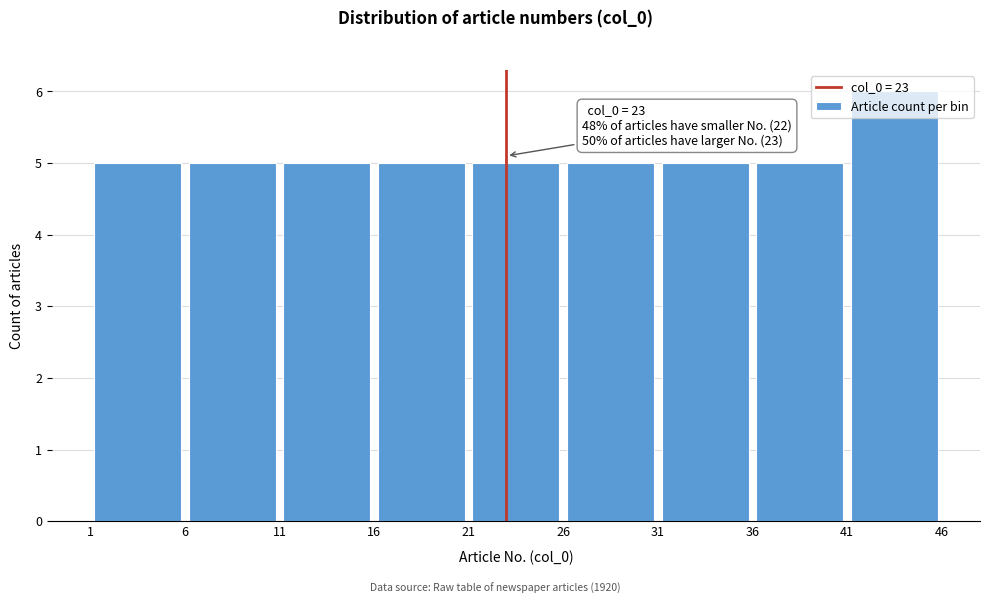

Which range on the x-axis has the tallest bar?

41 to 46